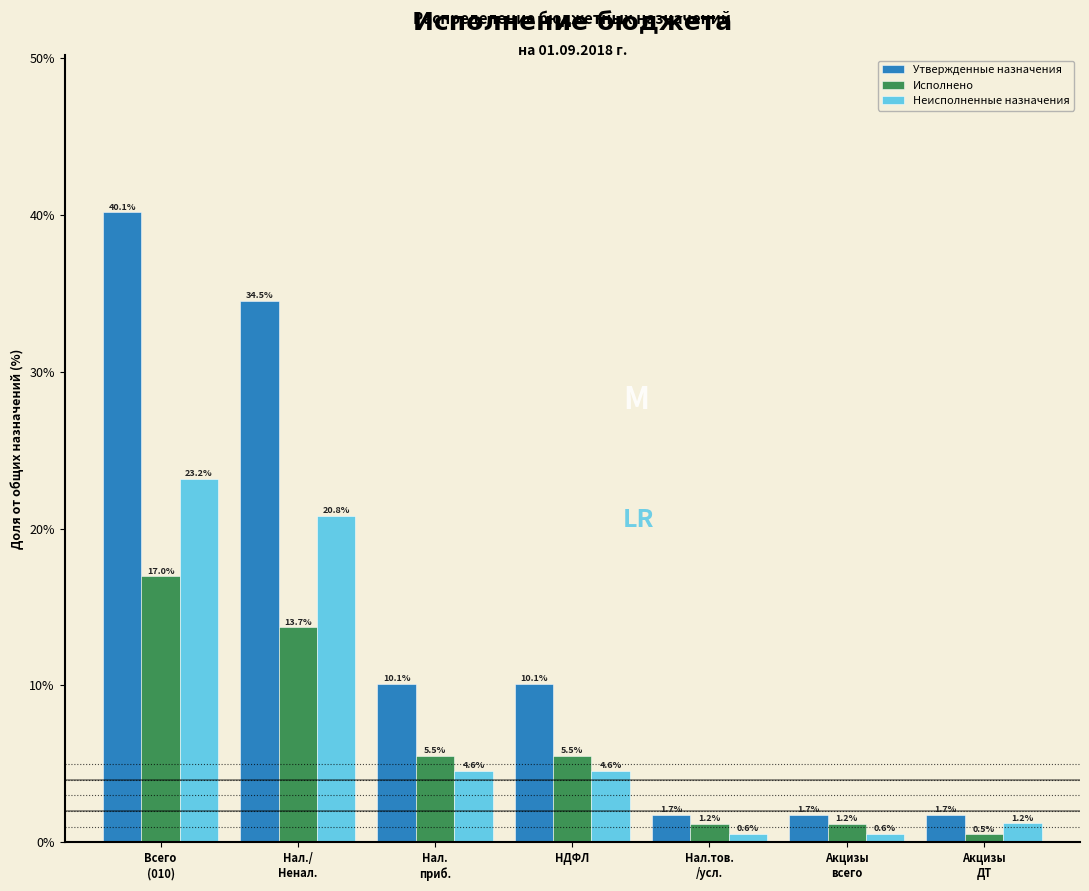

Reading right to left, what are all the values shown in this chart?

Утвержденные назначения: 1.7	1.7	1.7	10.1	10.1	34.5	40.1
Исполнено: 0.5	1.2	1.2	5.5	5.5	13.7	17.0
Неисполненные назначения: 1.2	0.6	0.6	4.6	4.6	20.8	23.2